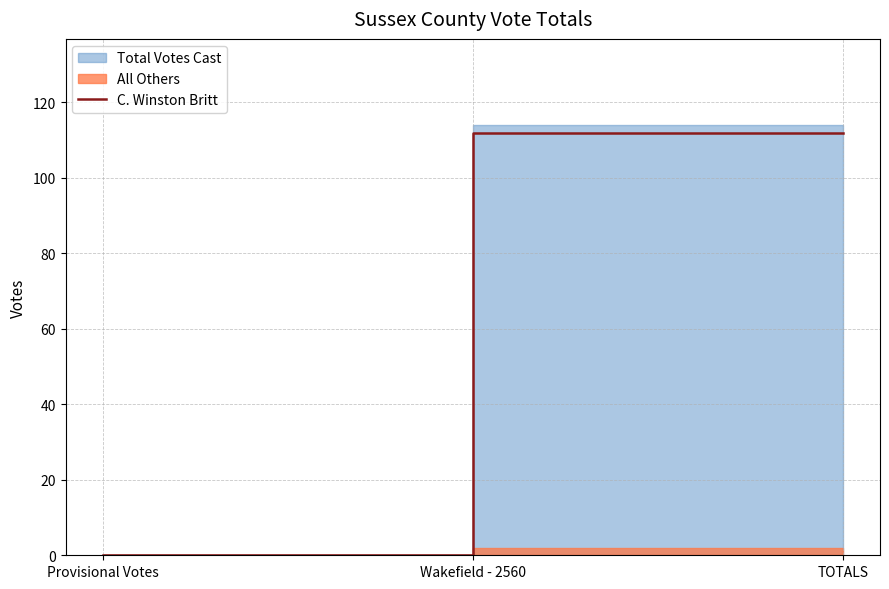

What is the sum of all values?

224